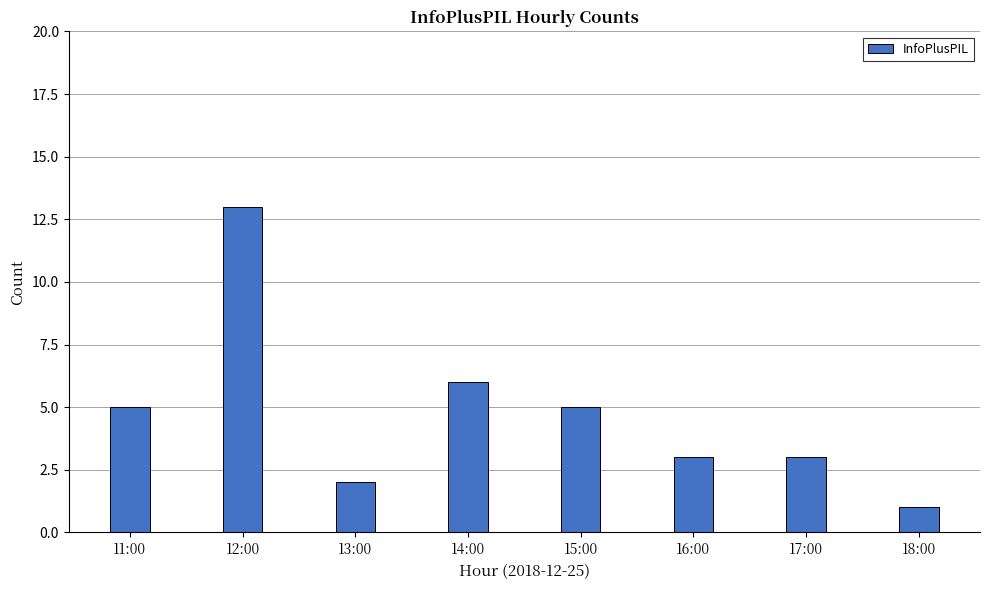

How many categories are shown in the chart?

8